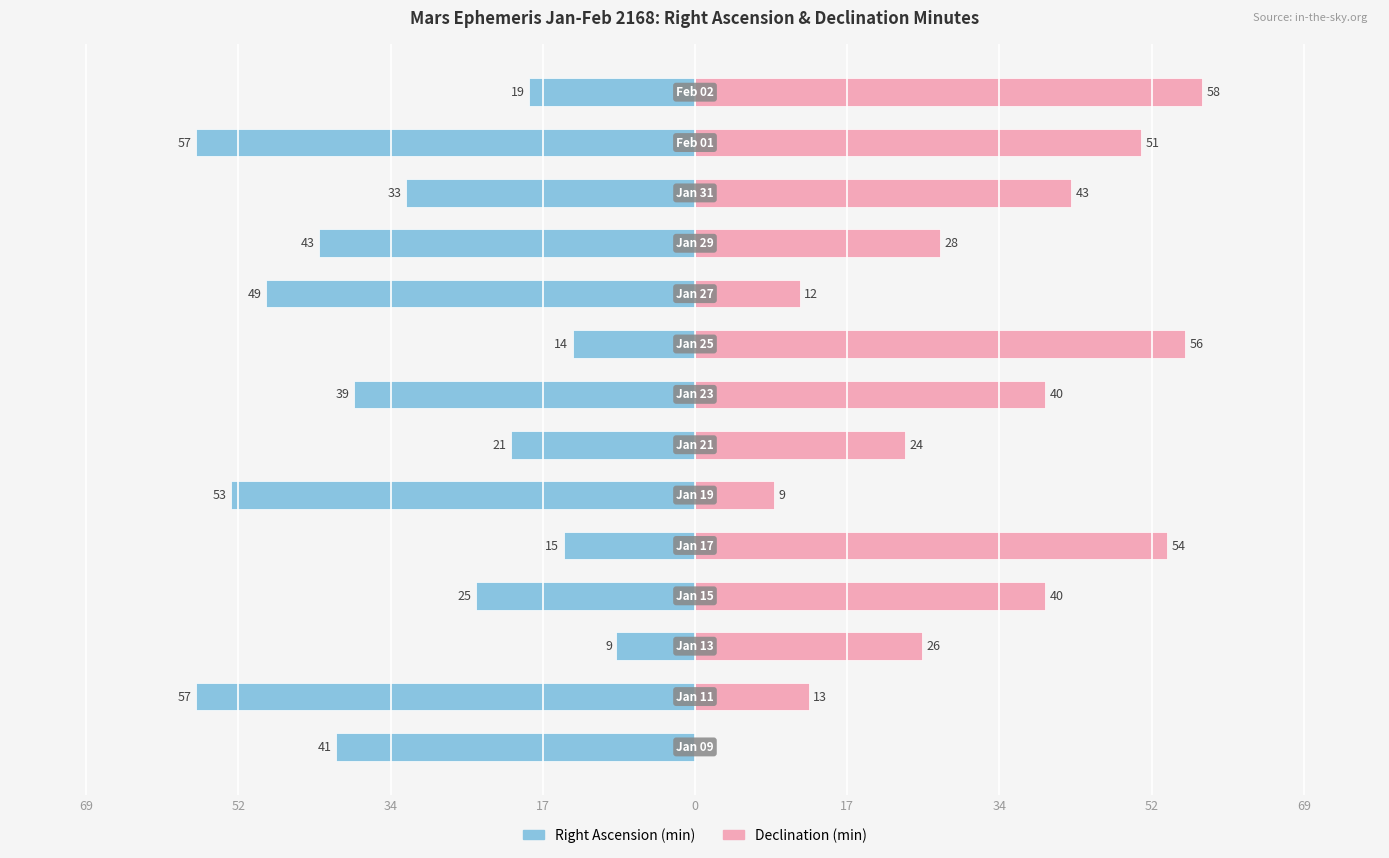

How many values in the Right Ascension (min) series are below -33?

7